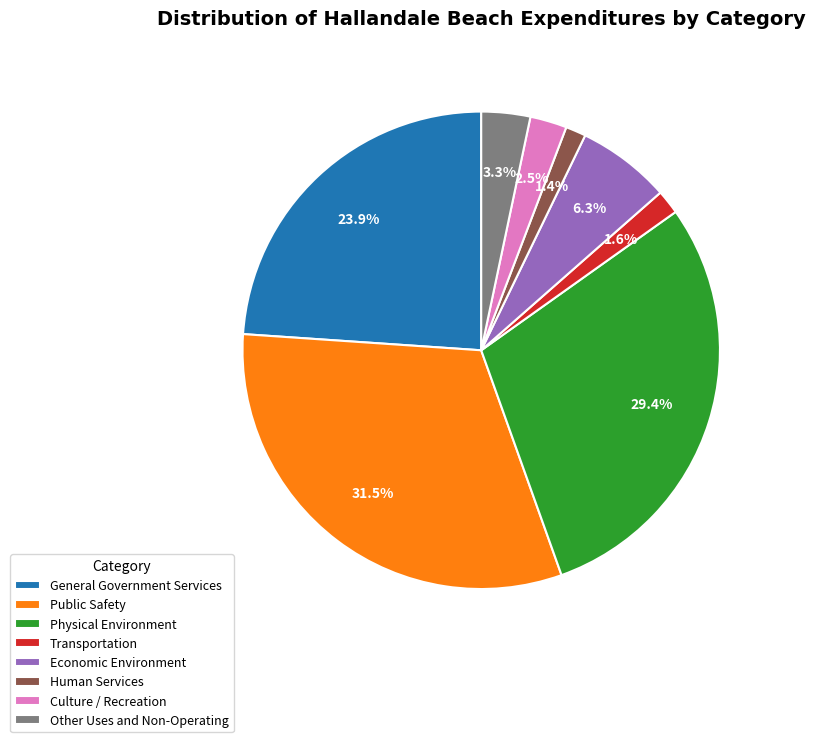

Between Other Uses and Non-Operating and Economic Environment, which is larger?

Economic Environment